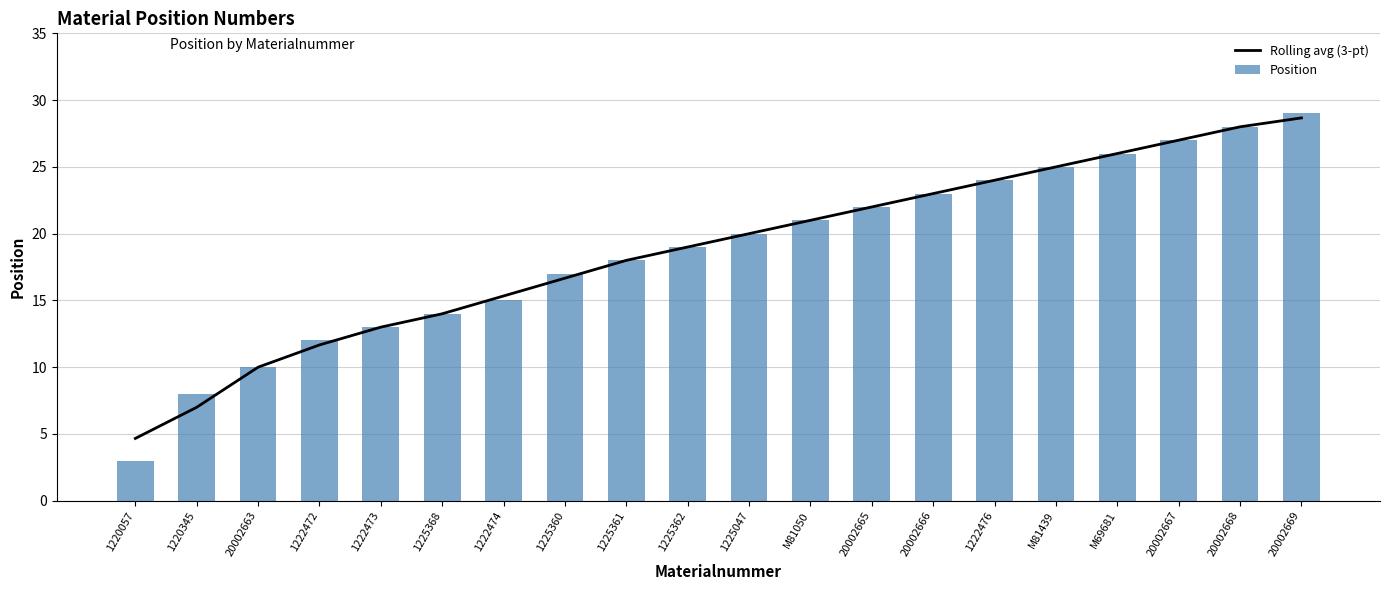

Which category has the highest value across all series?

20002669